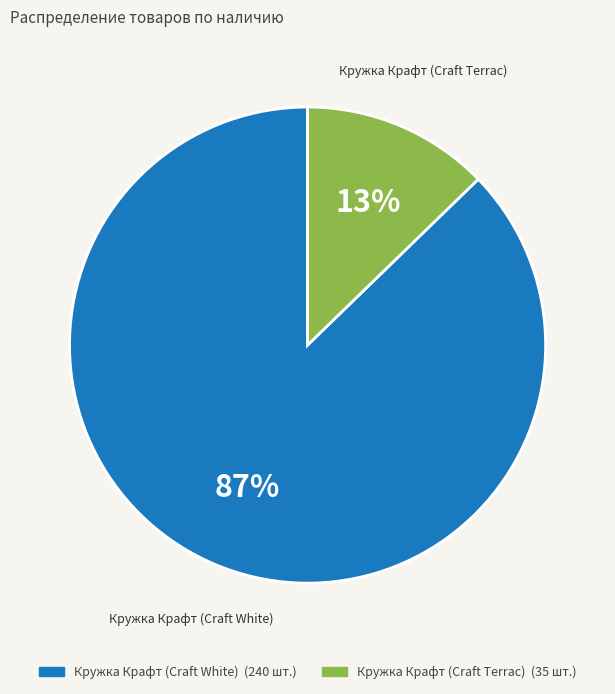

Which has a higher value, Кружка Крафт (Craft Terrac) or Кружка Крафт (Craft White)?

Кружка Крафт (Craft White)